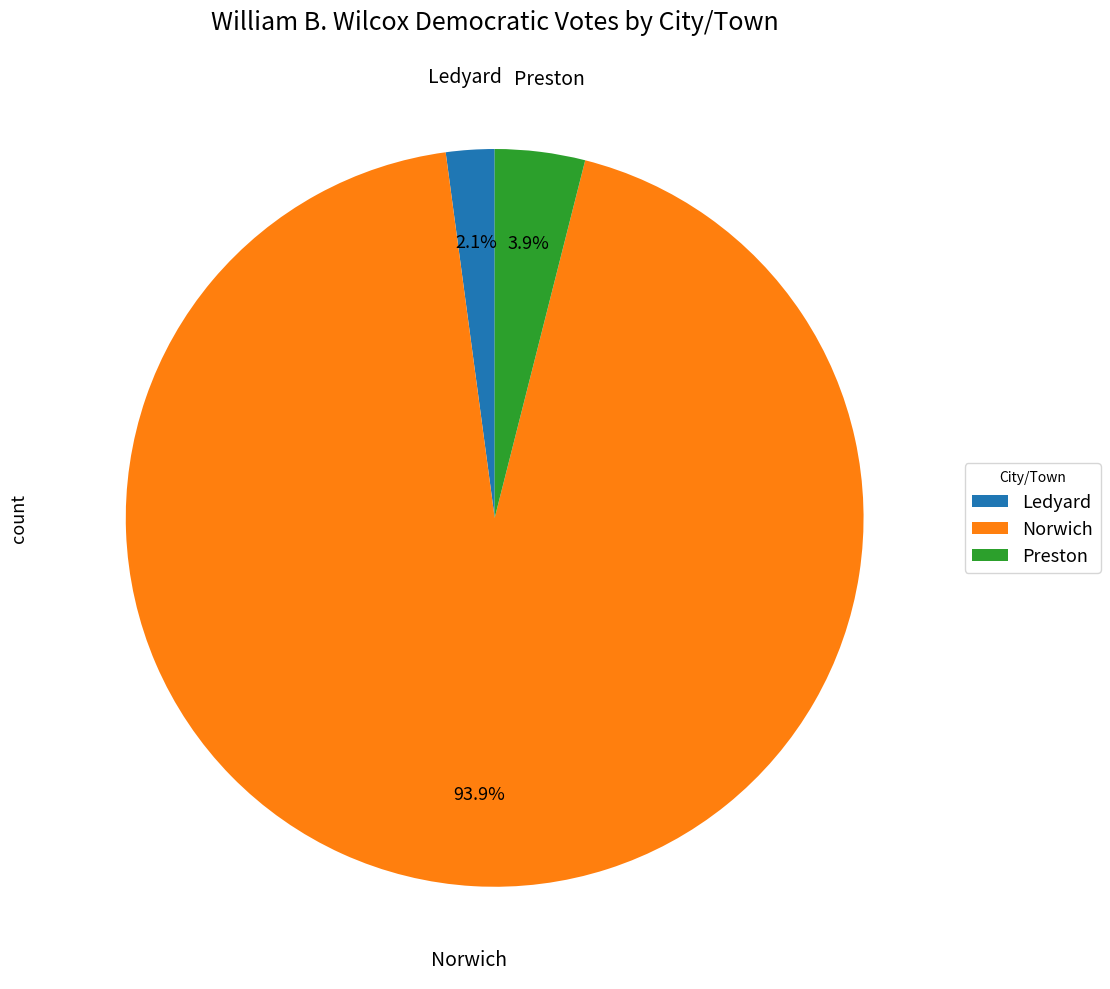

True or false: Norwich accounts for 94% of the total.

True